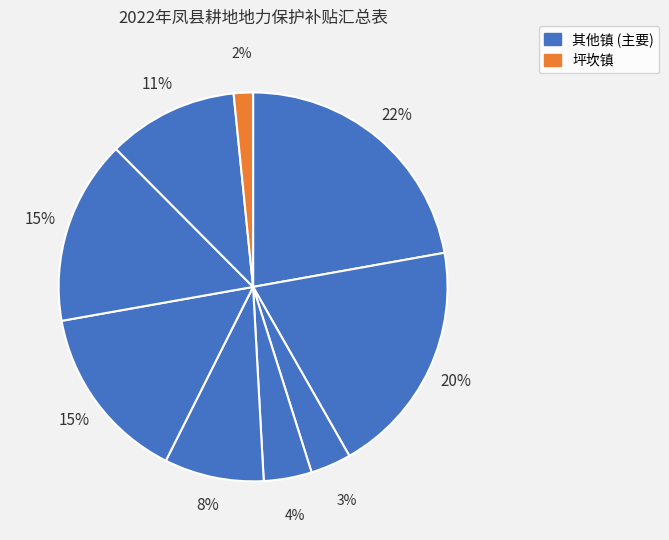

How many segments does this pie chart have?

9